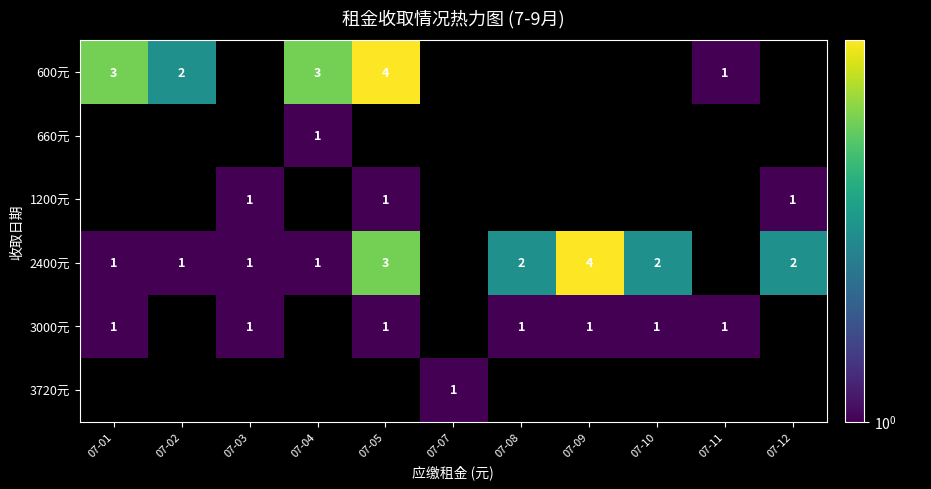

Is it true that 2400元 equals 1 at 07-08?

False